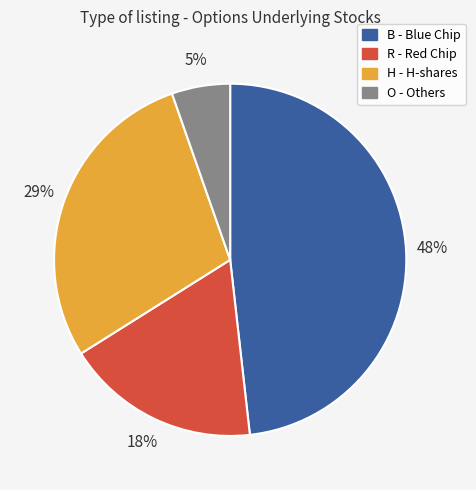

Does any single category account for the majority?

No